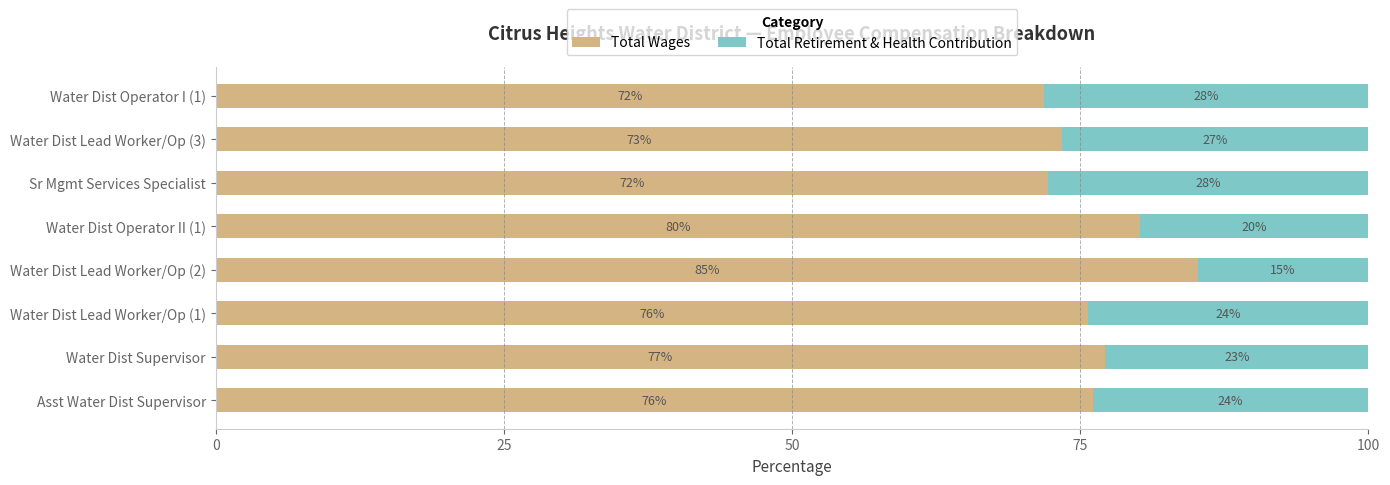

True or false: Total Wages has a value of 99.3 at Sr Mgmt Services Specialist.

False